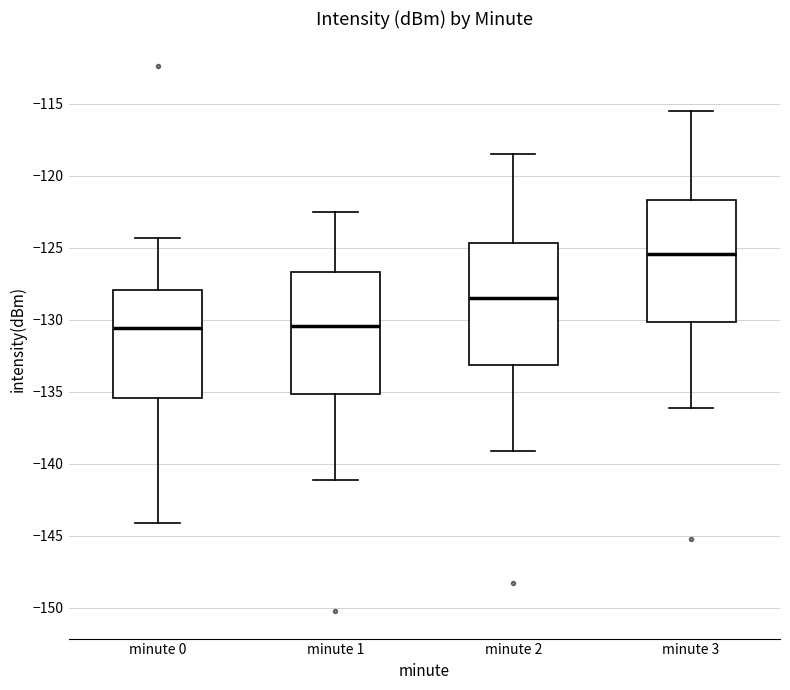

Reading left to right, transcribe this box plot: for each box, give where its median line is, the range the box spans, and where its two whiskers end, as read against the y-axis. The values are not printed on the chart, so give them approximately, as read against the axis.

minute 0: median -130.5, box -135.5 to -128.0, whiskers -144.0 to -124.5
minute 1: median -130.5, box -135.0 to -126.5, whiskers -141.0 to -122.5
minute 2: median -128.5, box -133.0 to -124.5, whiskers -139.0 to -118.5
minute 3: median -125.5, box -130.0 to -121.5, whiskers -136.0 to -115.5